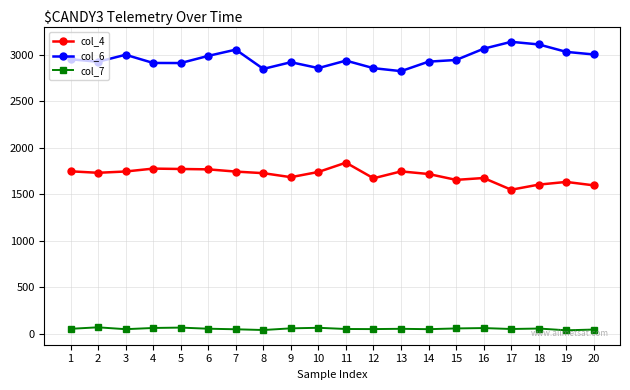

What is the difference between the highest and lowest values at 15?

2884